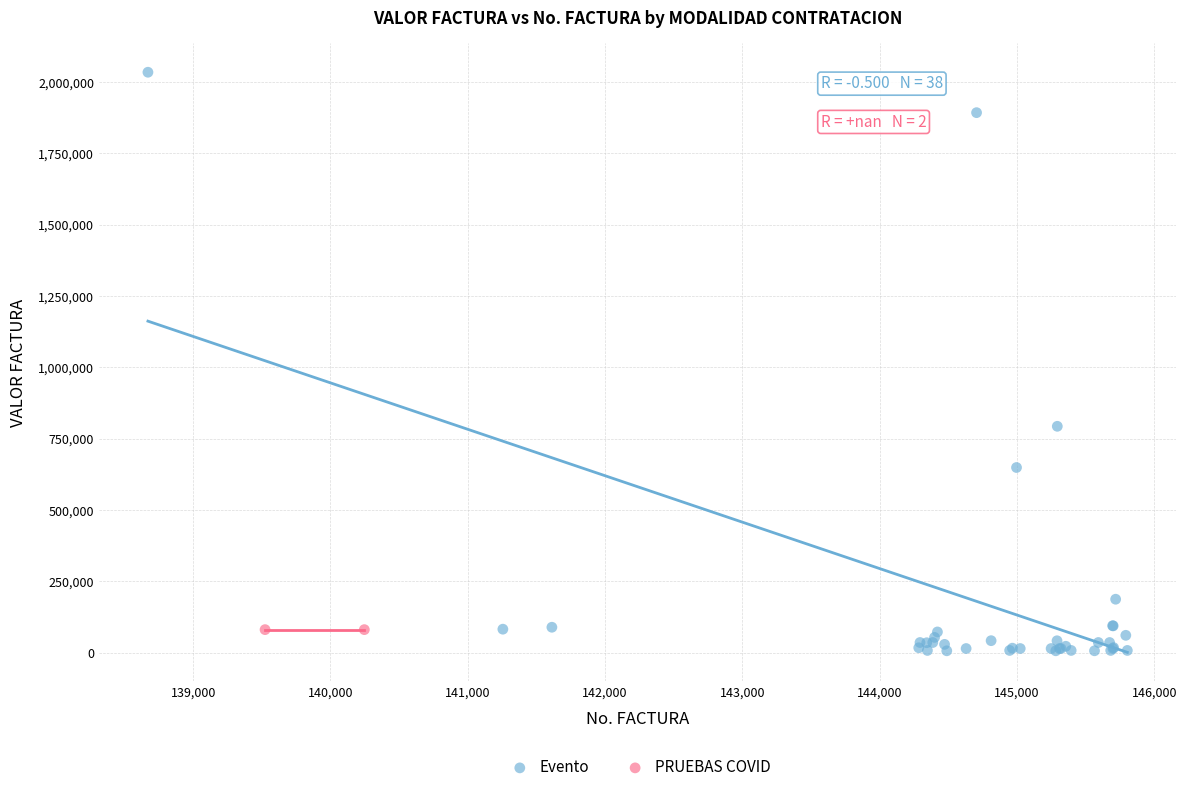

What are all the series names shown in the legend?

Evento, PRUEBAS COVID